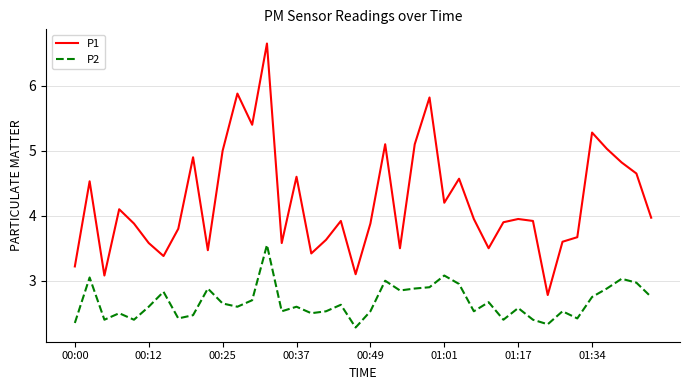

Which series has the largest total across all categories?

P1